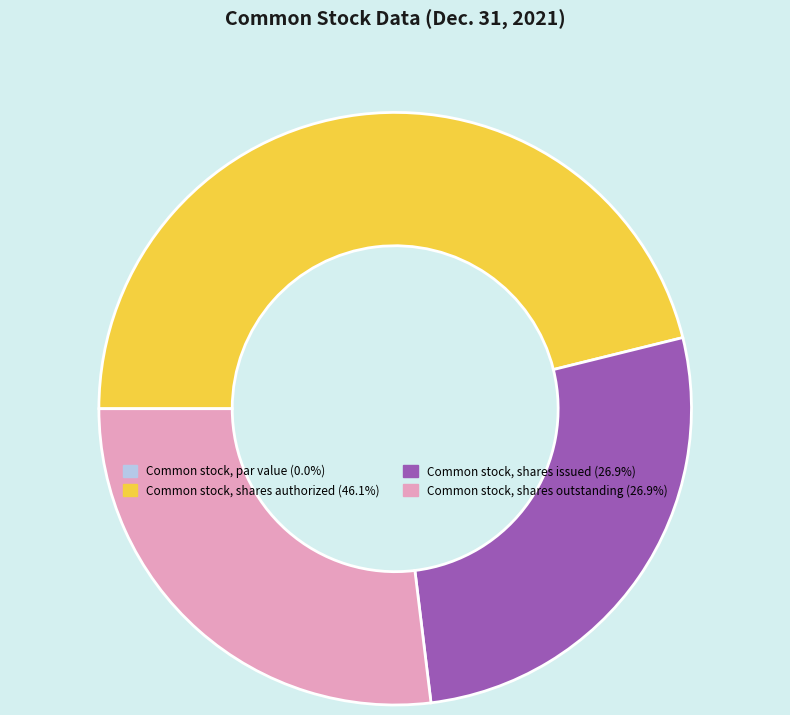

Is there any slice that represents more than half of the pie?

No